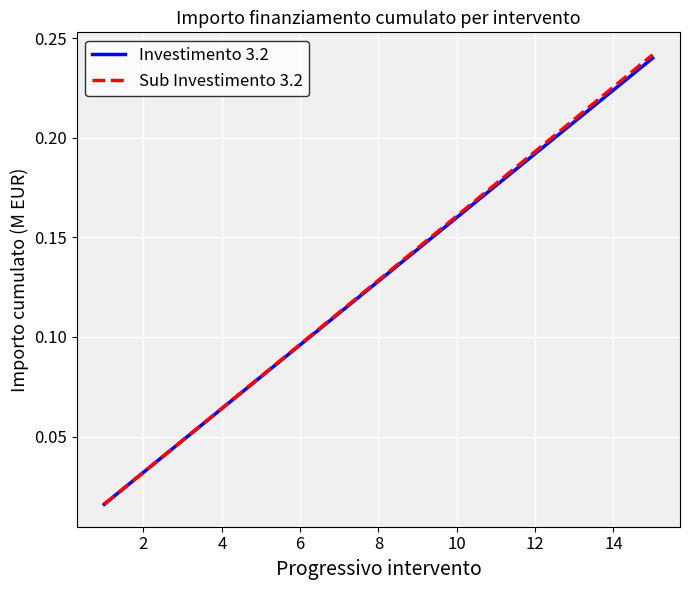

Which series has the largest range (max minus min)?

Sub Investimento 3.2